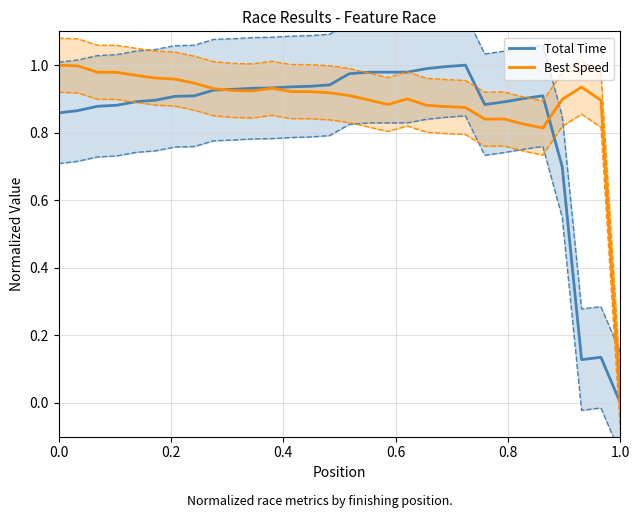

After their last crossing, which series has the higher values: Total Time or Best Speed?

Best Speed